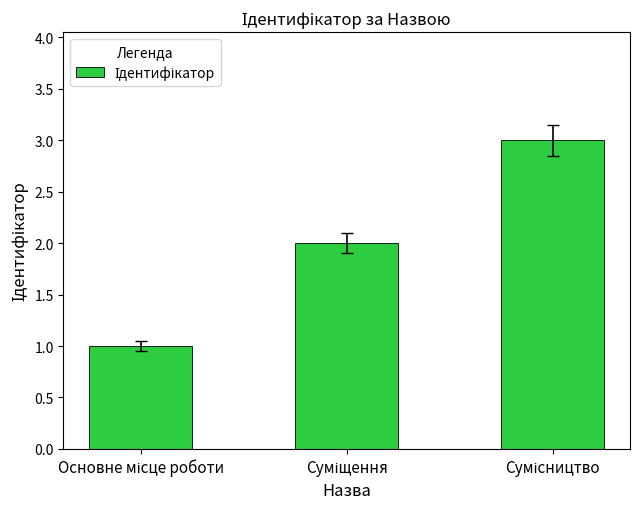

What is the average value?

2